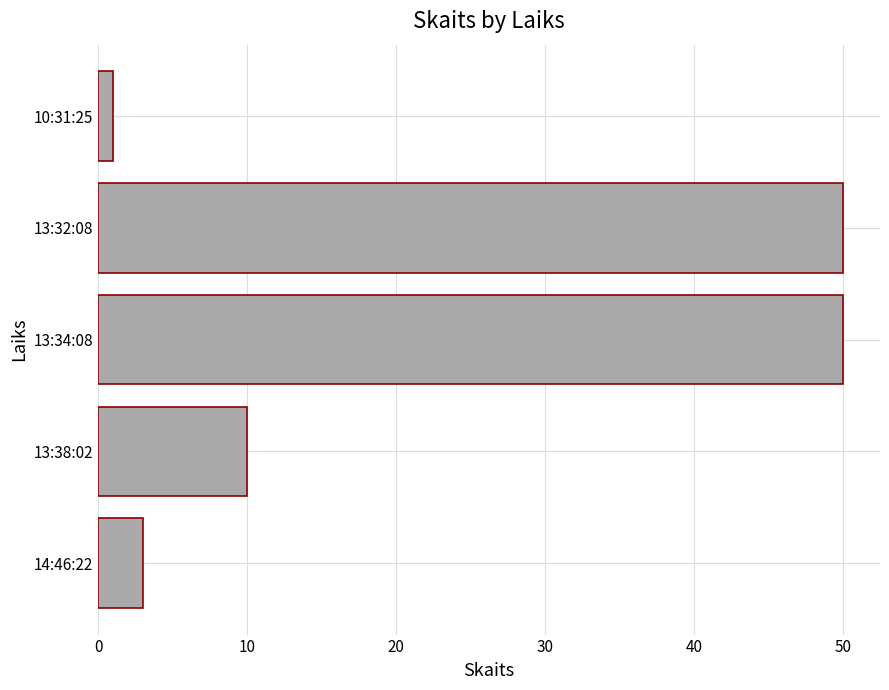

The value at 13:38:02 is 2. True or false?

False